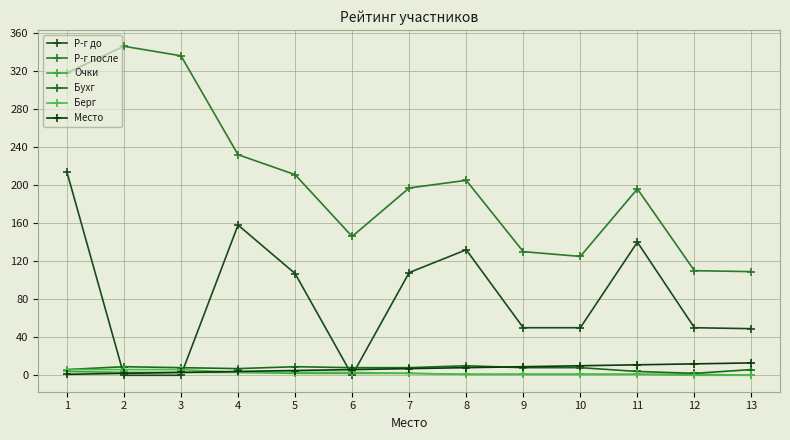

Between 2 and 4, which series saw the biggest shift?

Р-г до